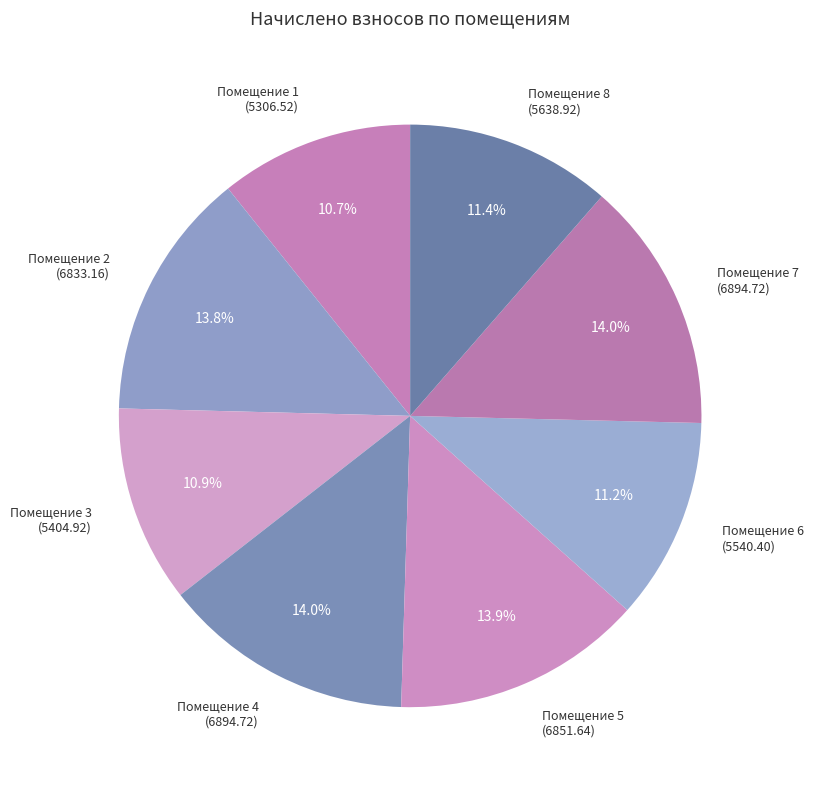

Is the sum of Помещение 6 (5540.40) and Помещение 1 (5306.52) greater than half?

No